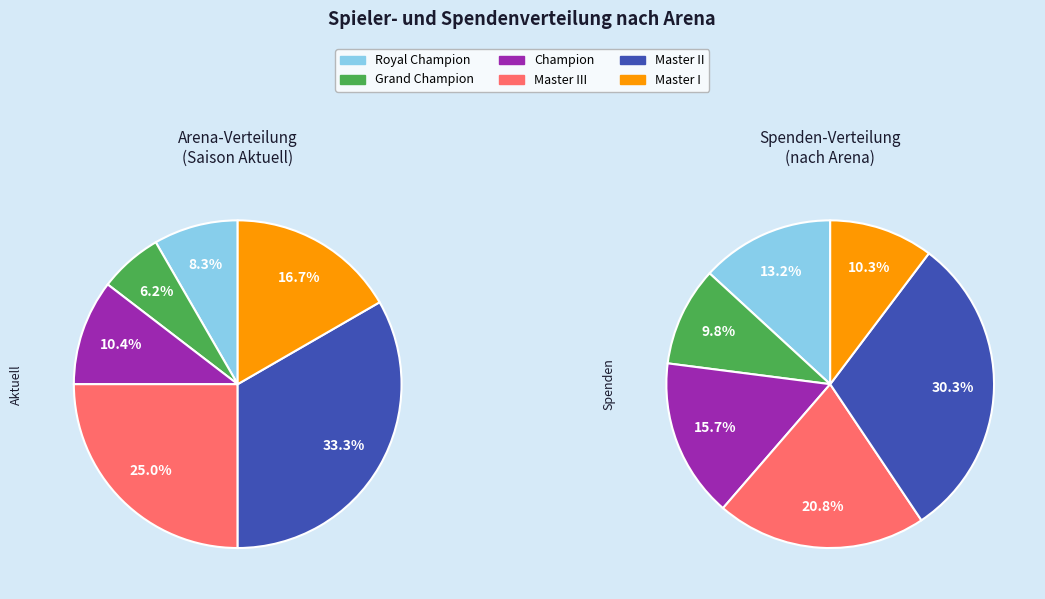

What is the ratio of the value at Master III to the value at Champion?

2.4